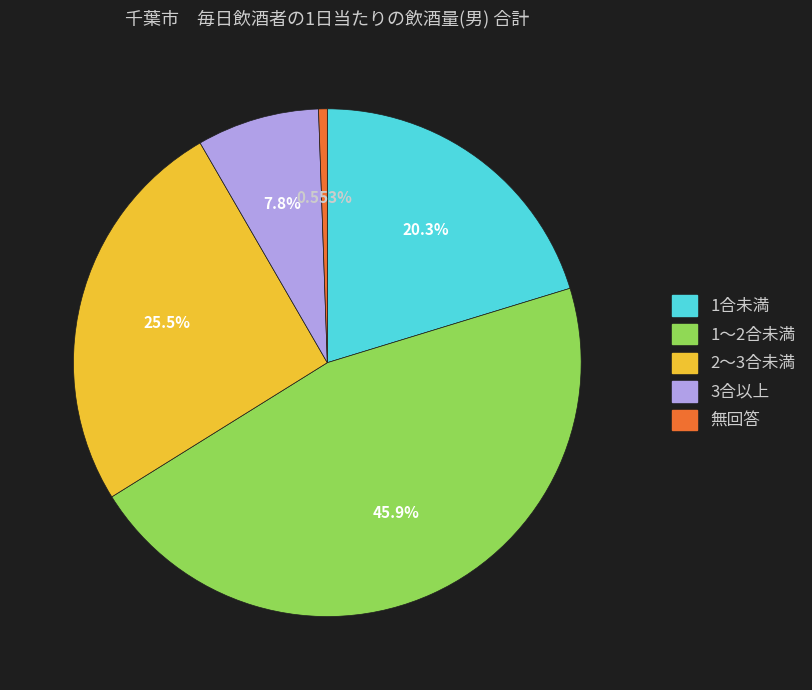

Rank the categories by value from highest to lowest.

1～2合未満, 2～3合未満, 1合未満, 3合以上, 無回答